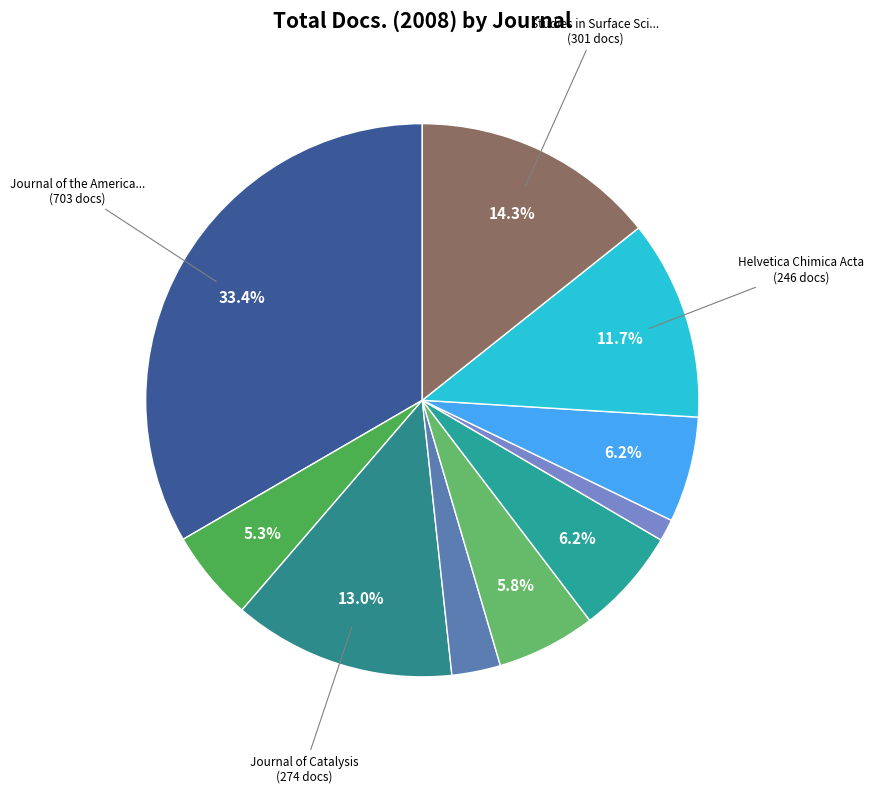

How many segments does this pie chart have?

10